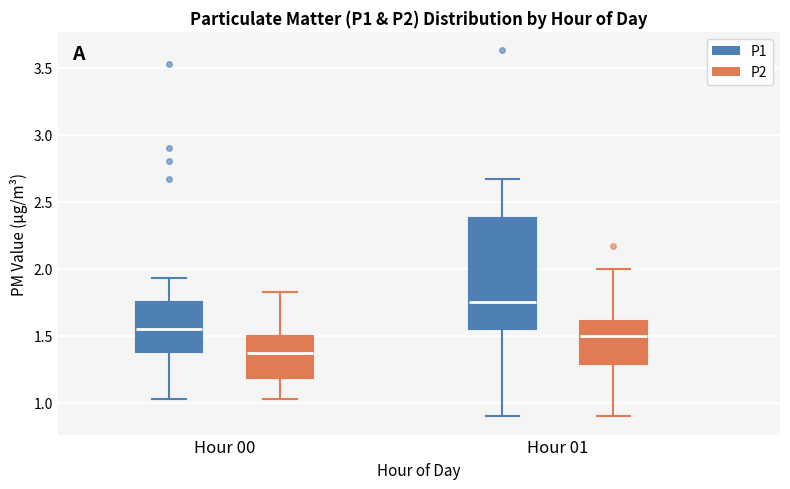

Comparing the boxes themselves (not the whiskers), which one is the tallest?

Hour 01 (P1)